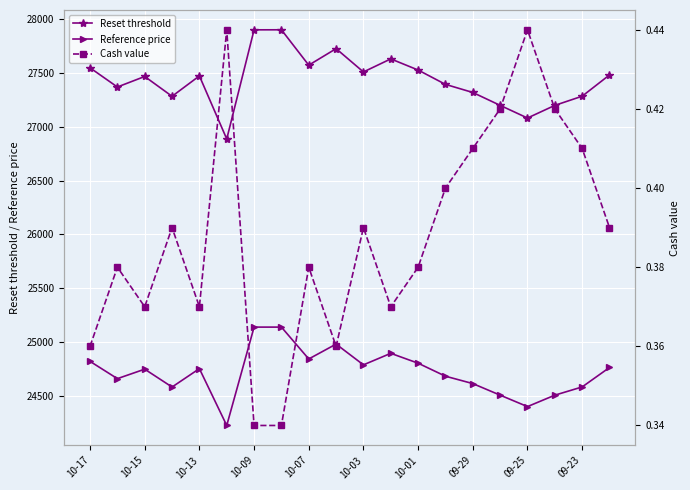

True or false: Cash value and Reference price cross at least once.

False